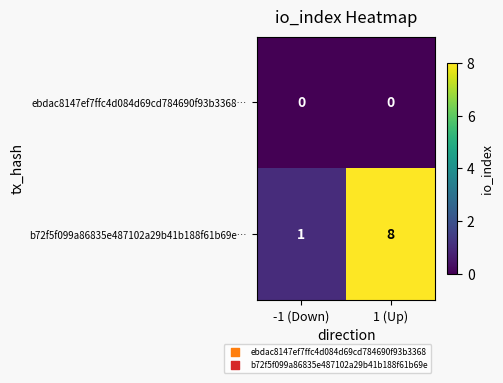

Which series changed the most between -1 (Down) and 1 (Up)?

b72f5f099a86835e487102a29b41b188f61b69e…